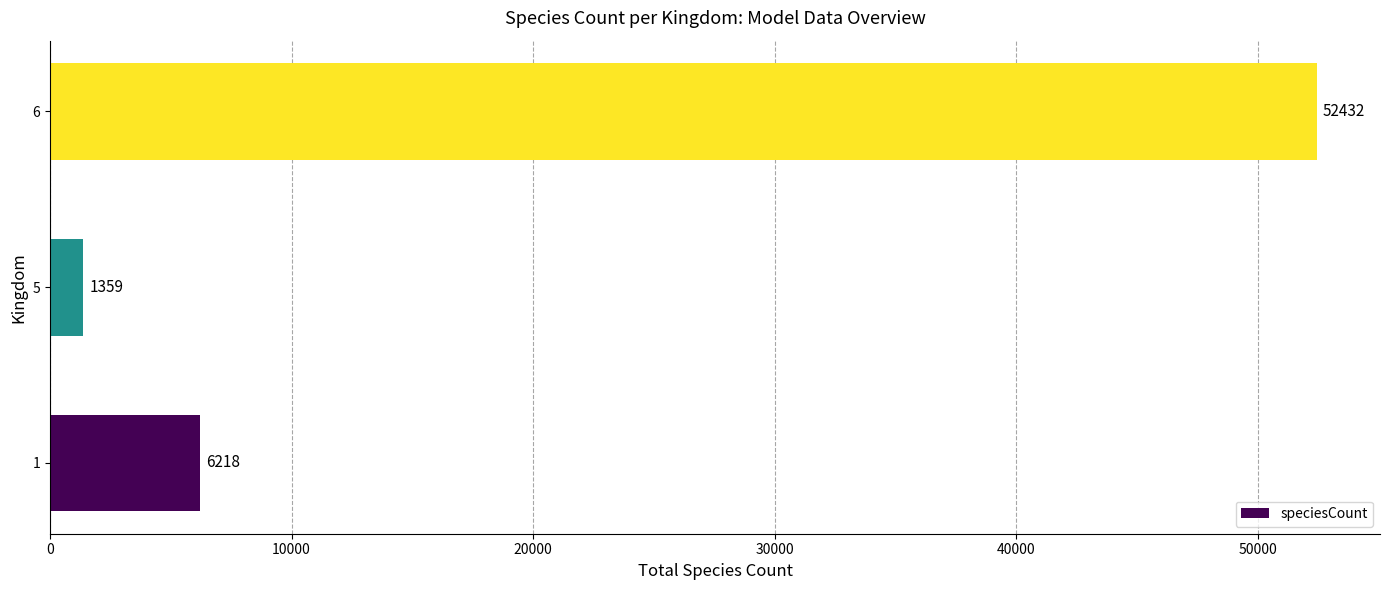

The value at 6 is 20365. True or false?

False